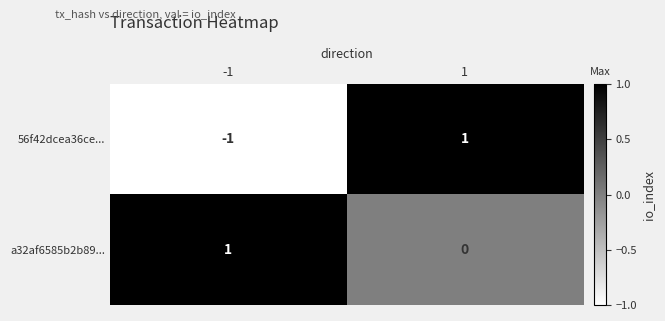

Count the number of categories in the chart.

2